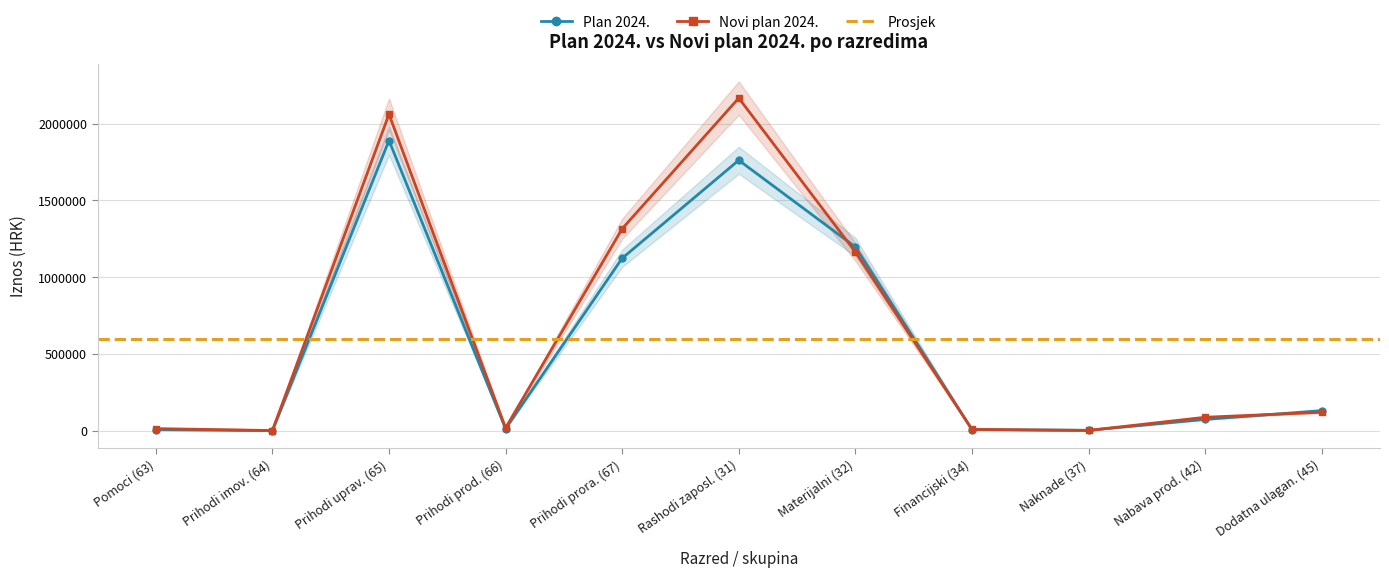

How many data points in Novi plan 2024. are above 86836?

5